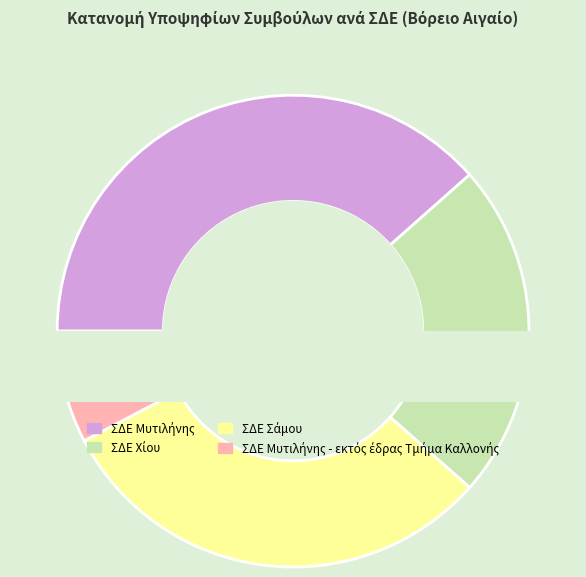

To the nearest percent, what is the average slice percentage?

25%